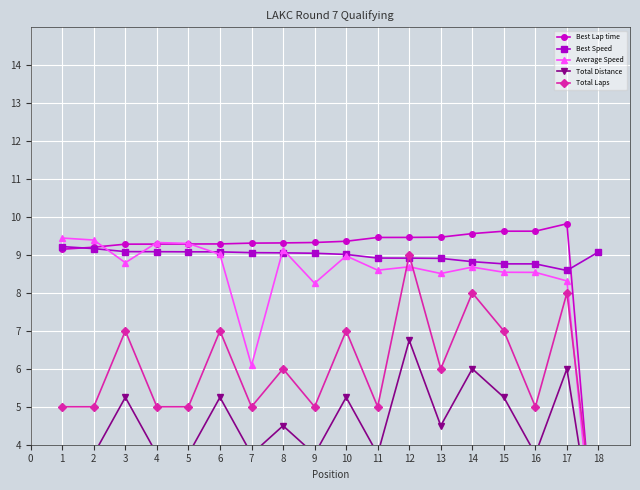

The value of Best Speed at 3 is 9.1. True or false?

True